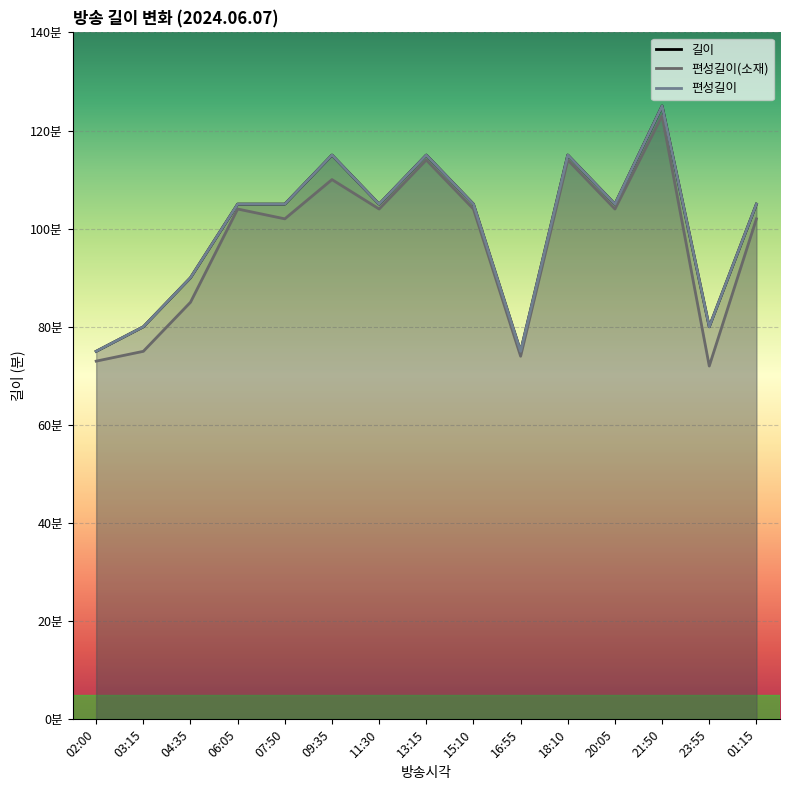

True or false: 편성길이(소재) and 편성길이 cross at least once.

False